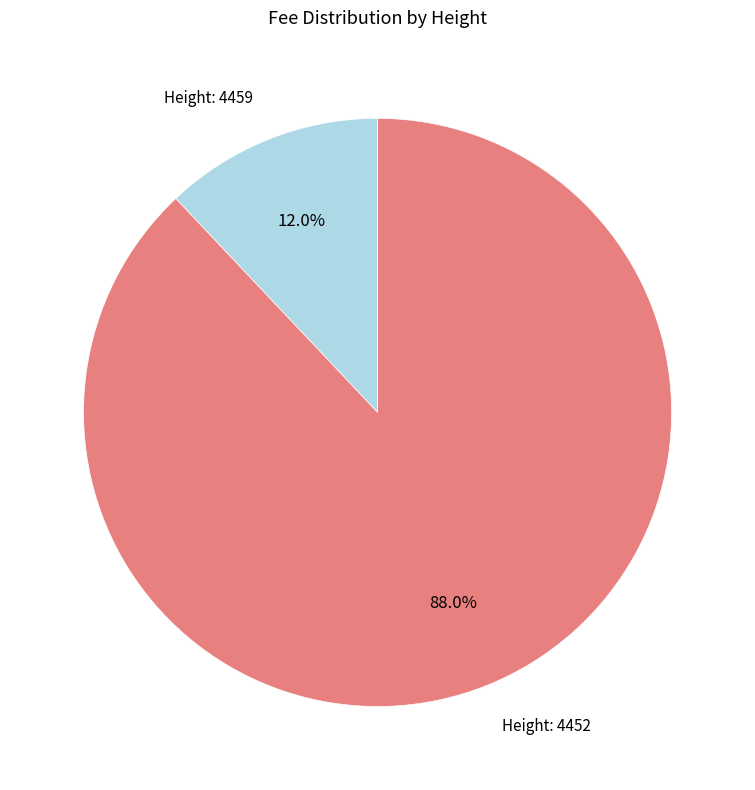

Combined, what portion of the pie is Height 4459 and Height 4452?

100.0%